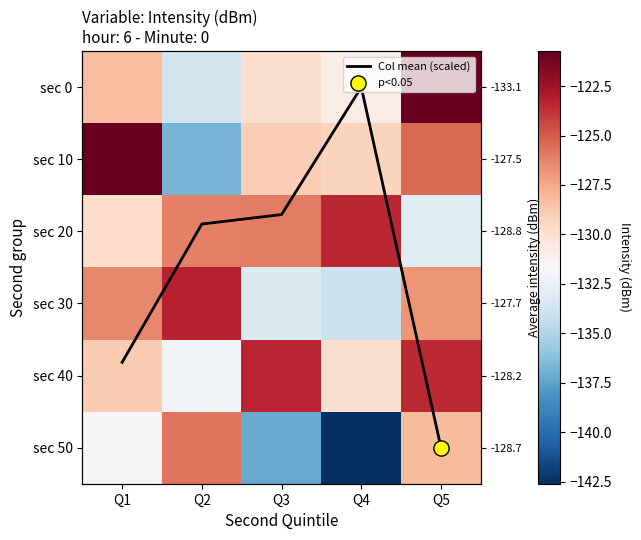

List the series in order of their peak value, lowest first.

sec 50, sec 20, sec 40, sec 30, sec 0, sec 10, Col mean (scaled)